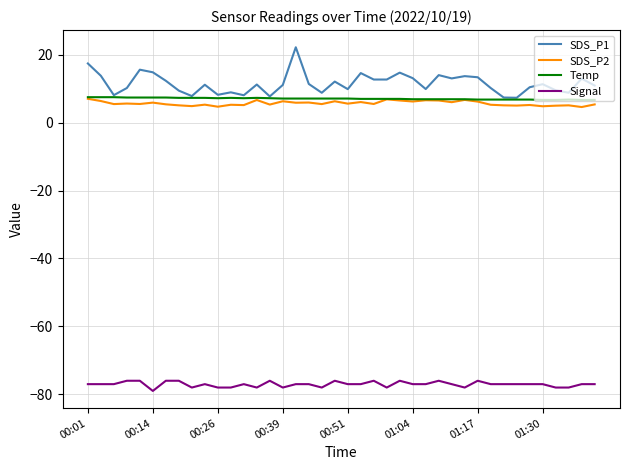

Count the number of data series in this chart.

4